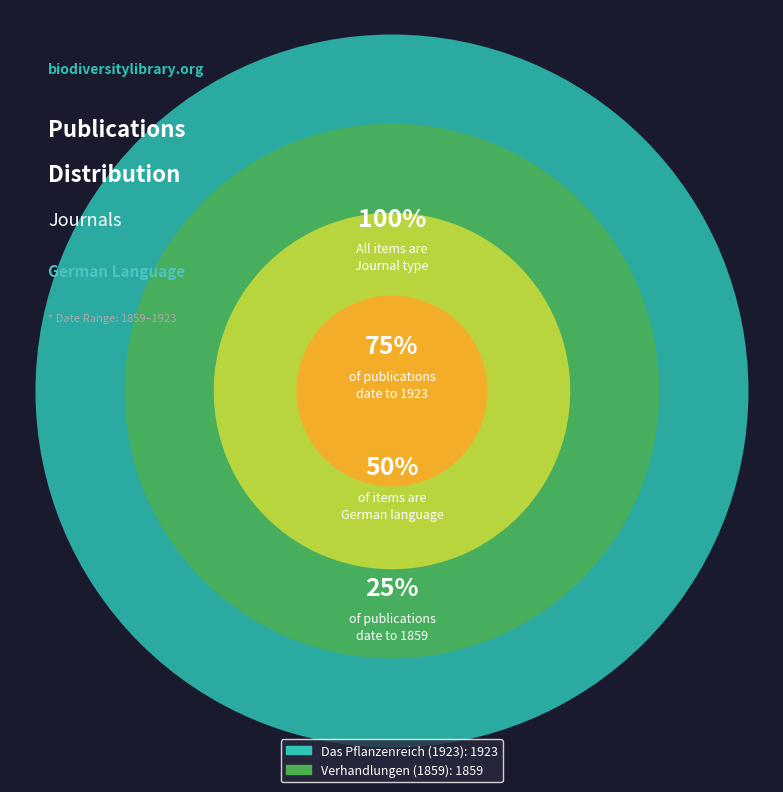

What is the ratio of the value at Verhandlungen (1859) to the value at Das Pflanzenreich (1923)?

1.0